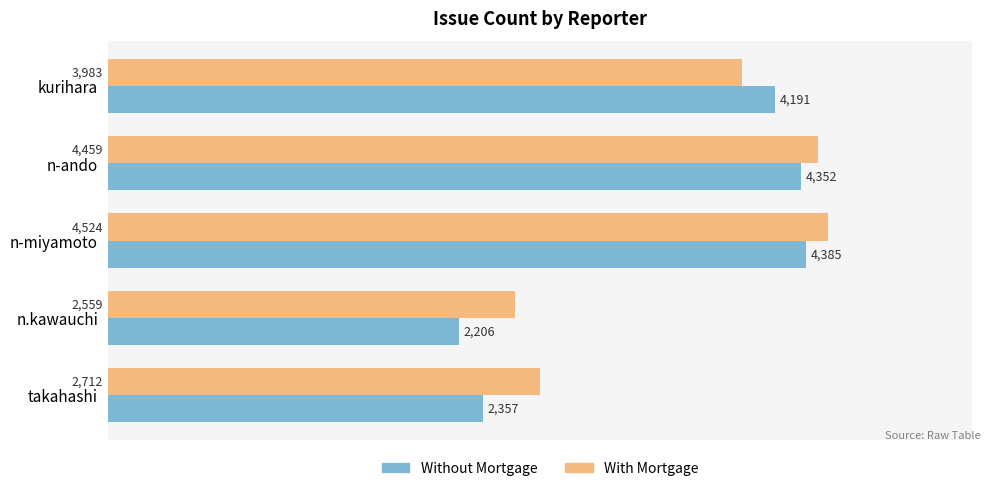

At which category is the sum across all series the highest?

n-miyamoto